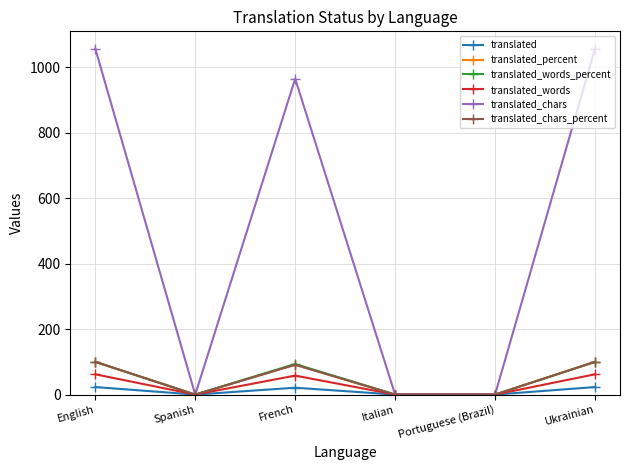

Where does the translated_words series first go above 58?

English